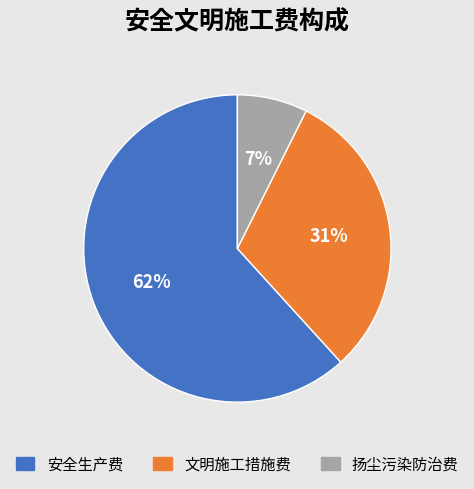

Does any single category account for the majority?

Yes